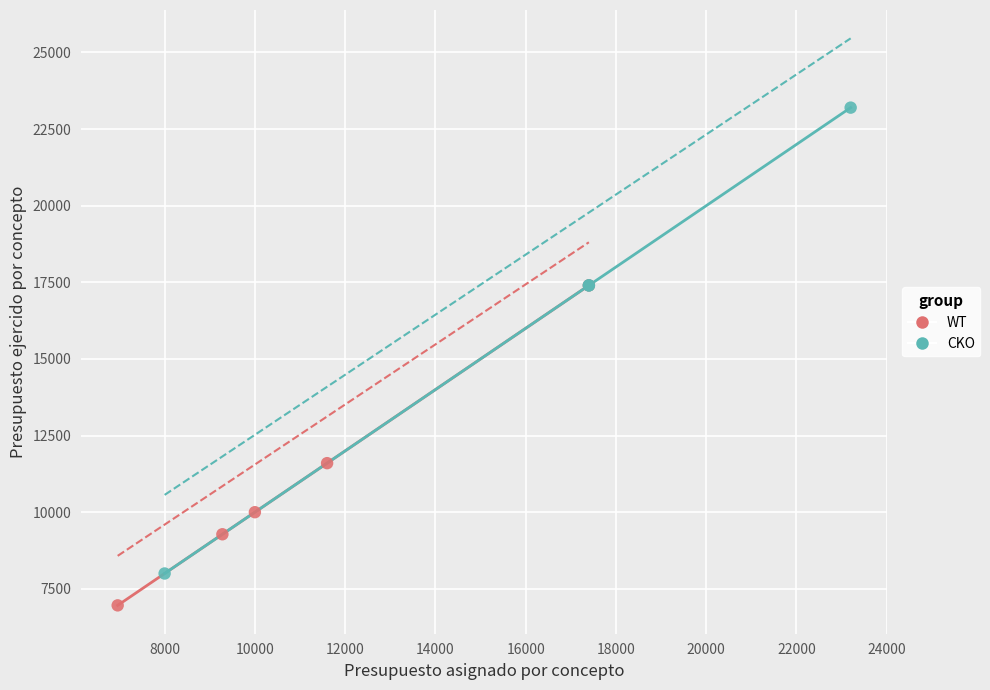

Which series contains the highest Y value?

CKO